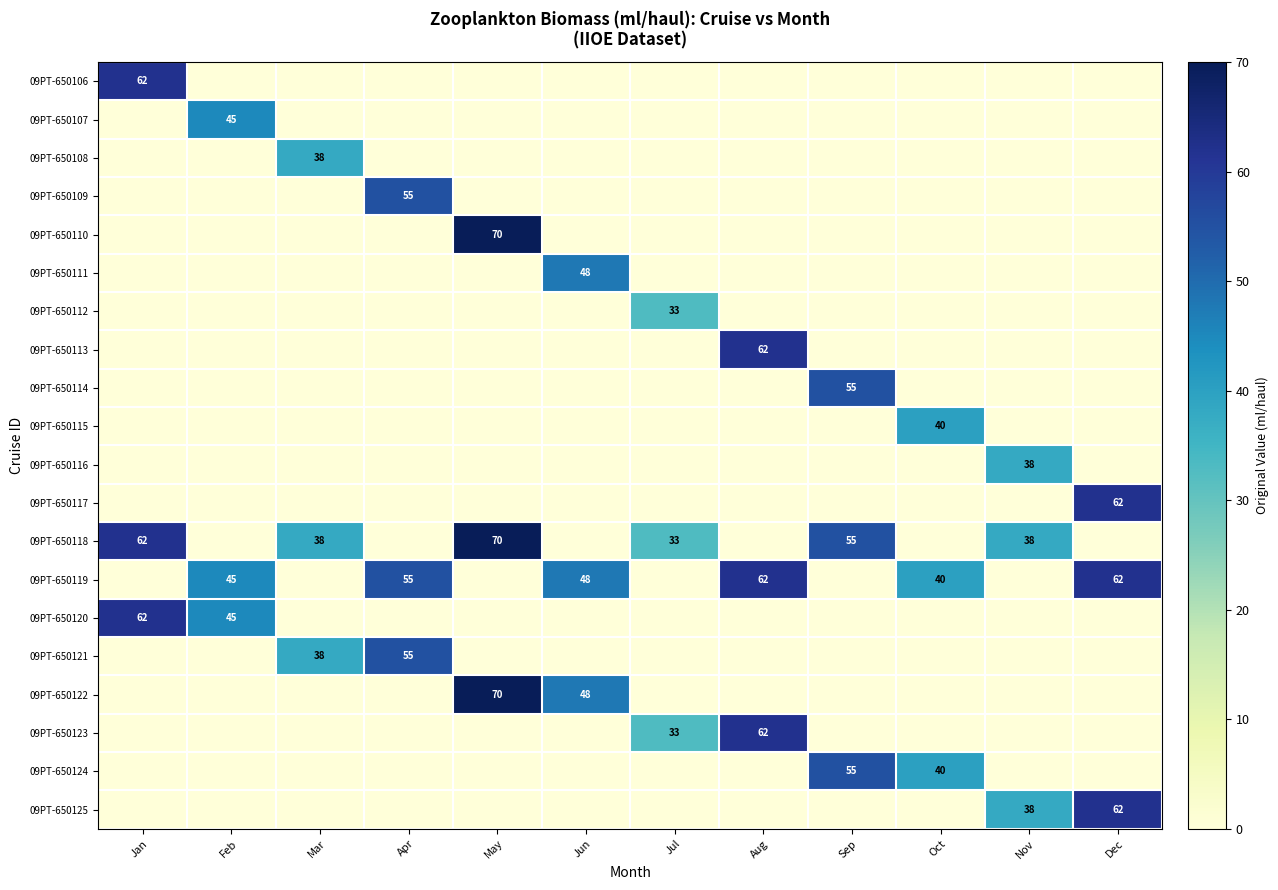

What is the highest value of the 09PT-650110 series?

70